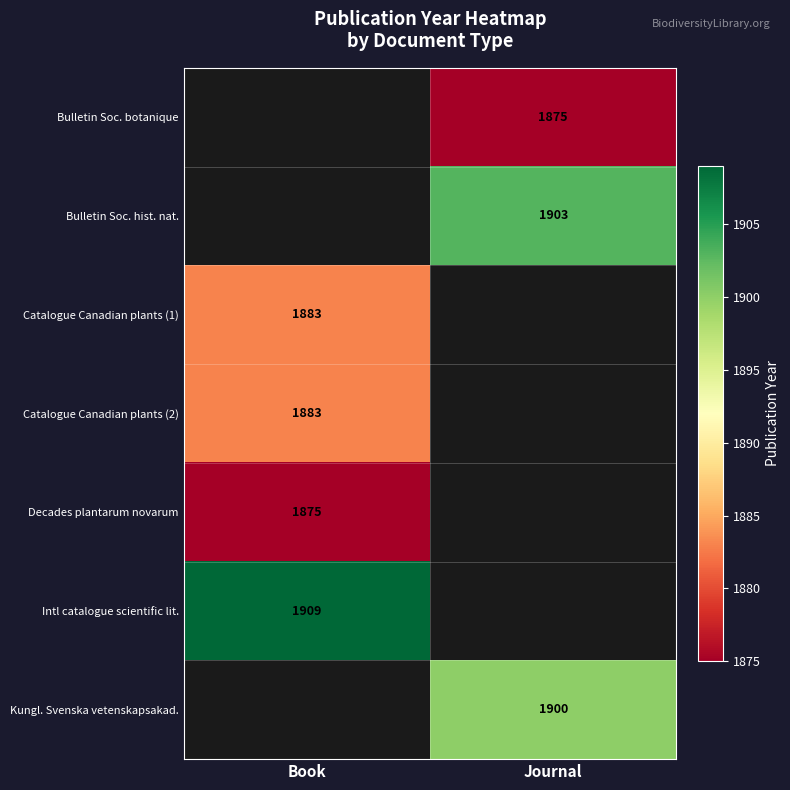

True or false: Kungl. Svenska vetenskapsakad. has a value of 921 at Journal.

False